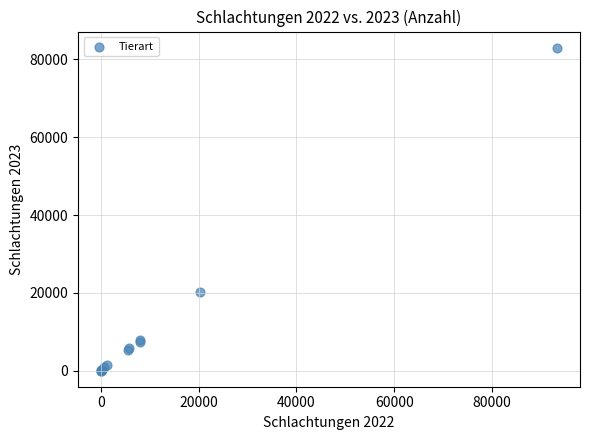

What Y value in the scatter plot is closest to 41510?

20192